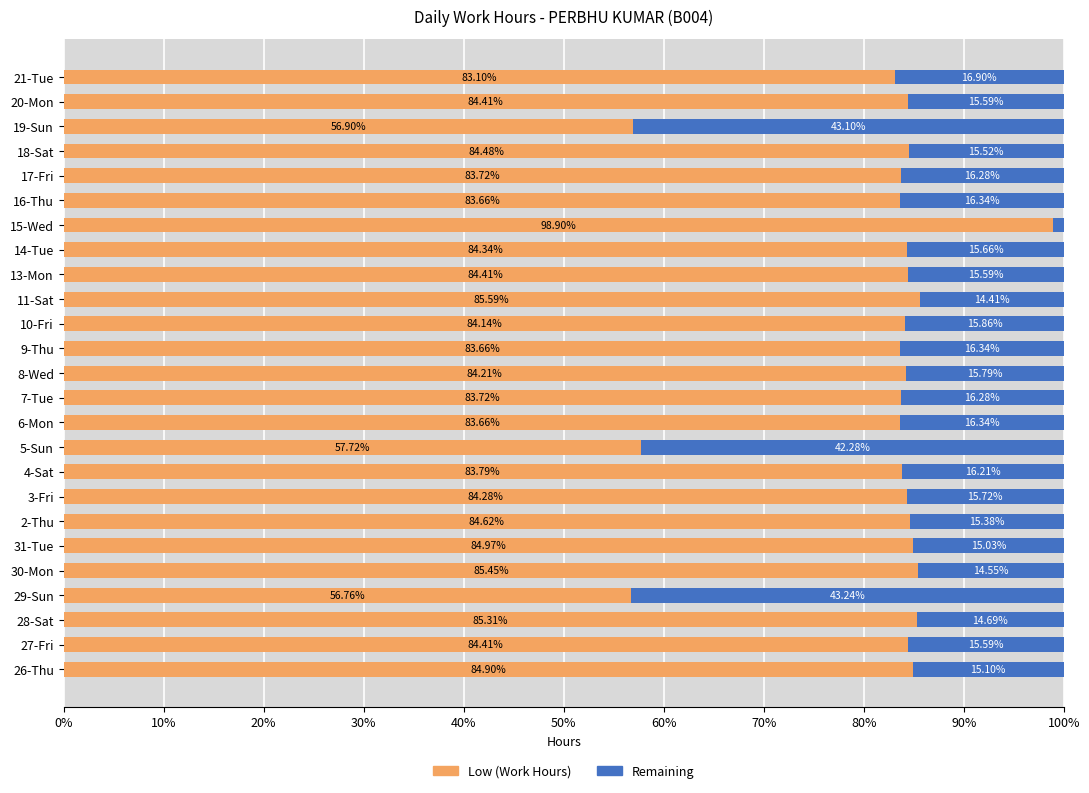

What is the sum of the Low (Work Hours) values at 8-Wed and 29-Sun?

141.0